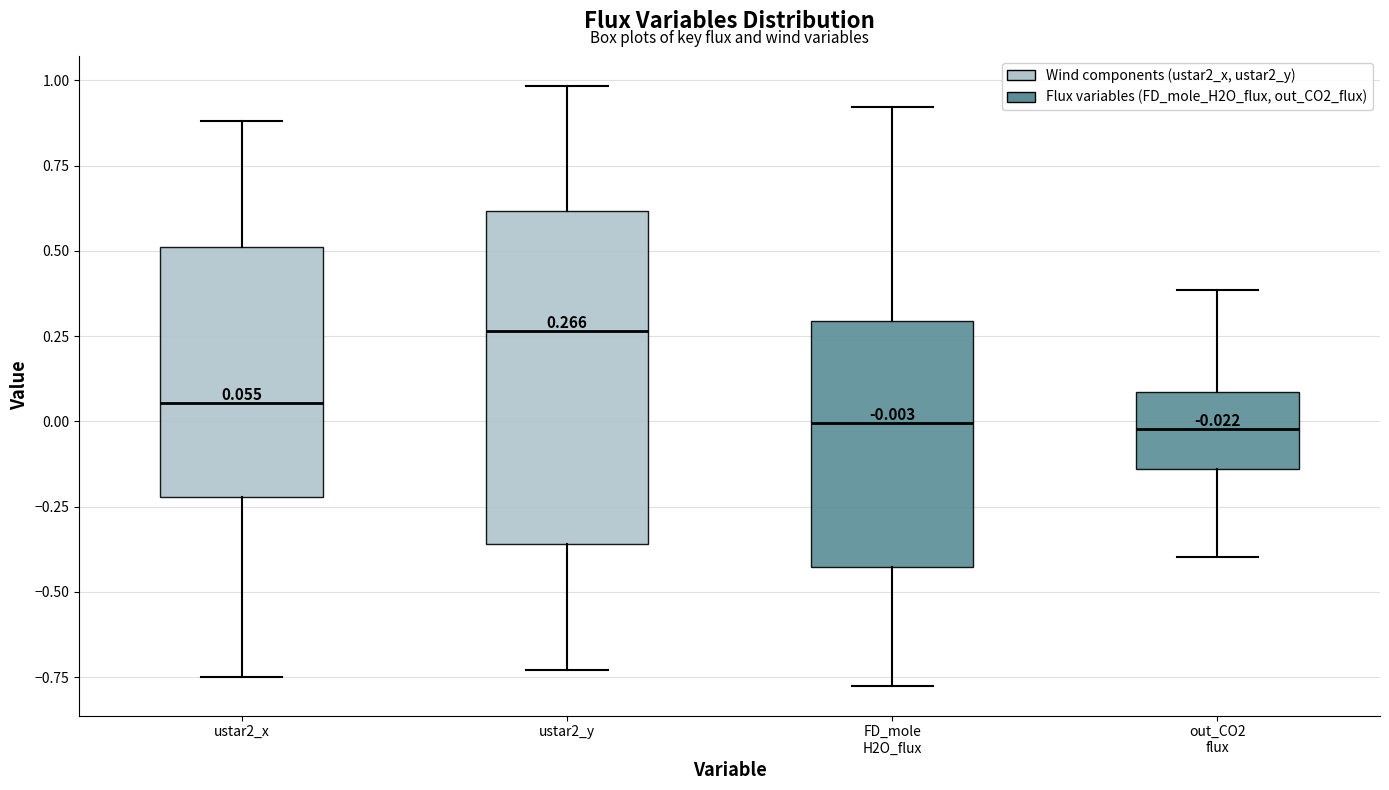

Comparing the boxes themselves (not the whiskers), which one is the tallest?

ustar2_y